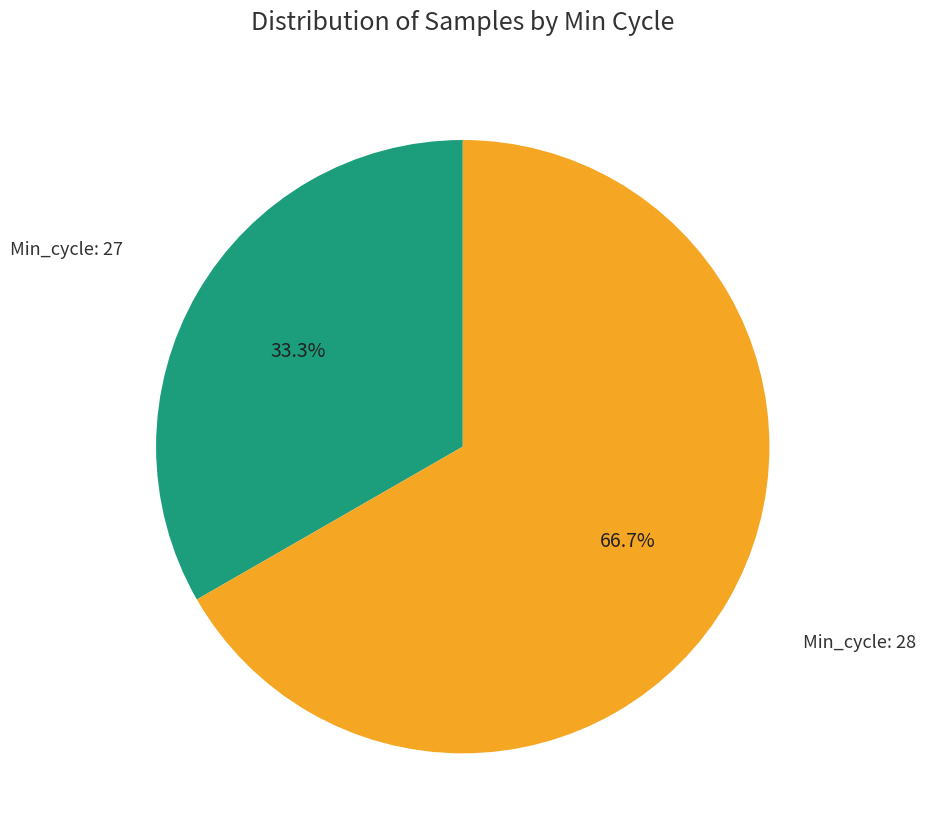

What is the total percentage of Min_cycle: 28 and Min_cycle: 27?

100.0%